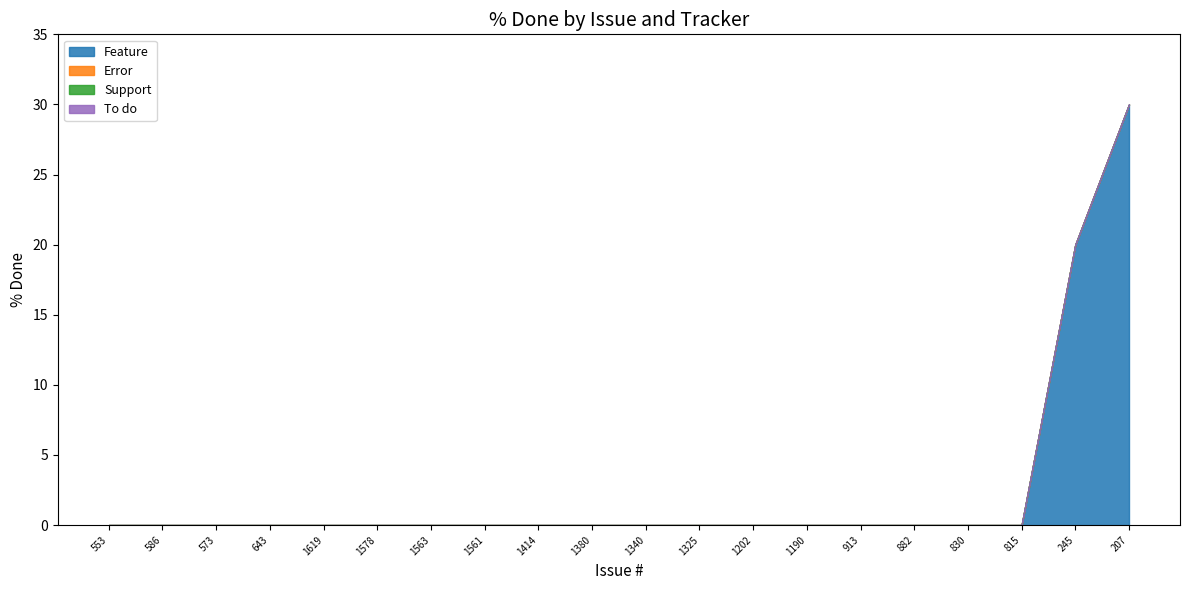

How many lines are shown in the chart?

4